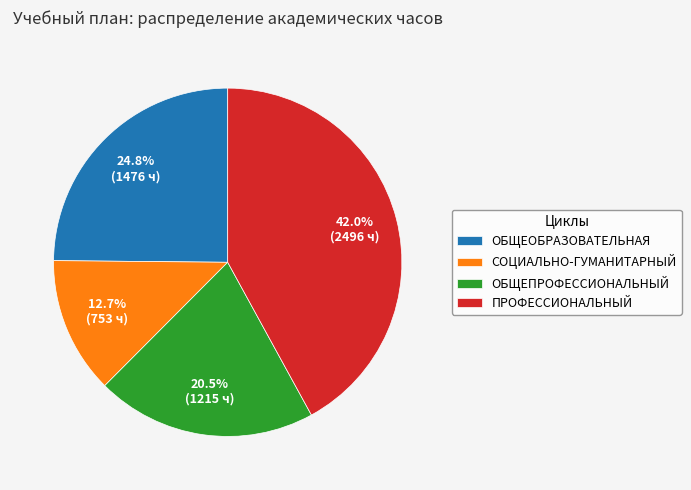

Is there a majority slice in this chart?

No